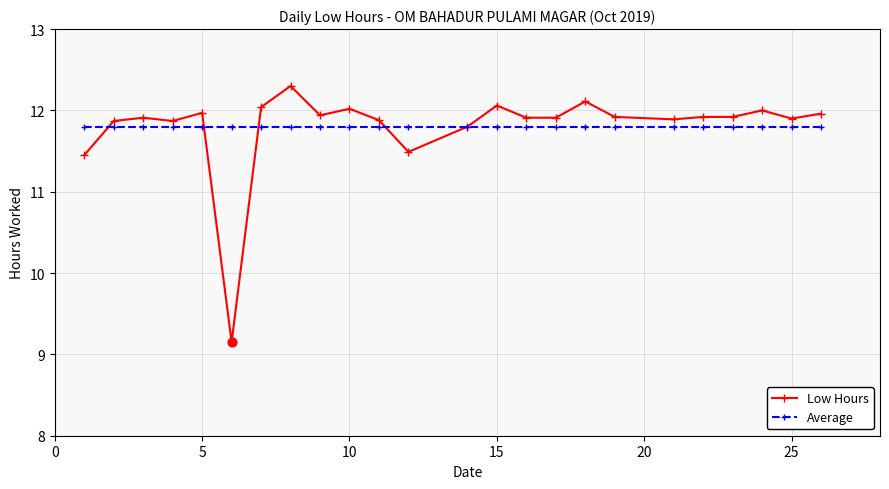

What are all the series names shown in the legend?

Low Hours, Average